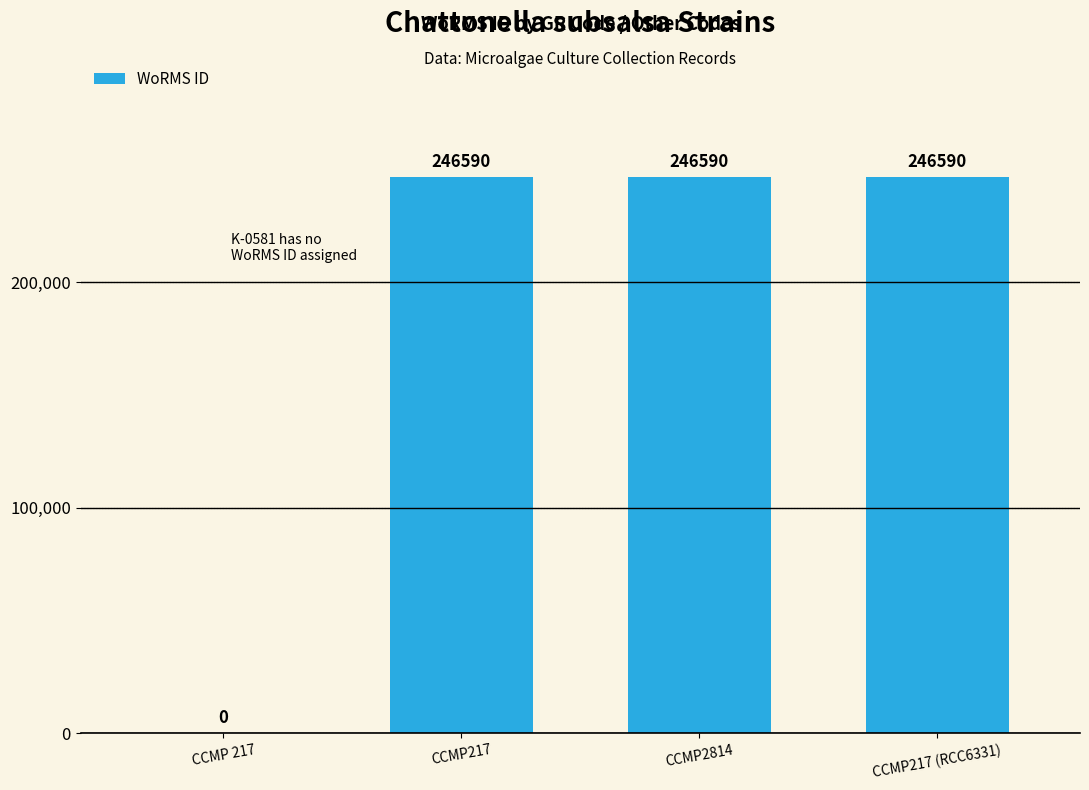

What is the sum of the values at CCMP 217 and CCMP217?

246590